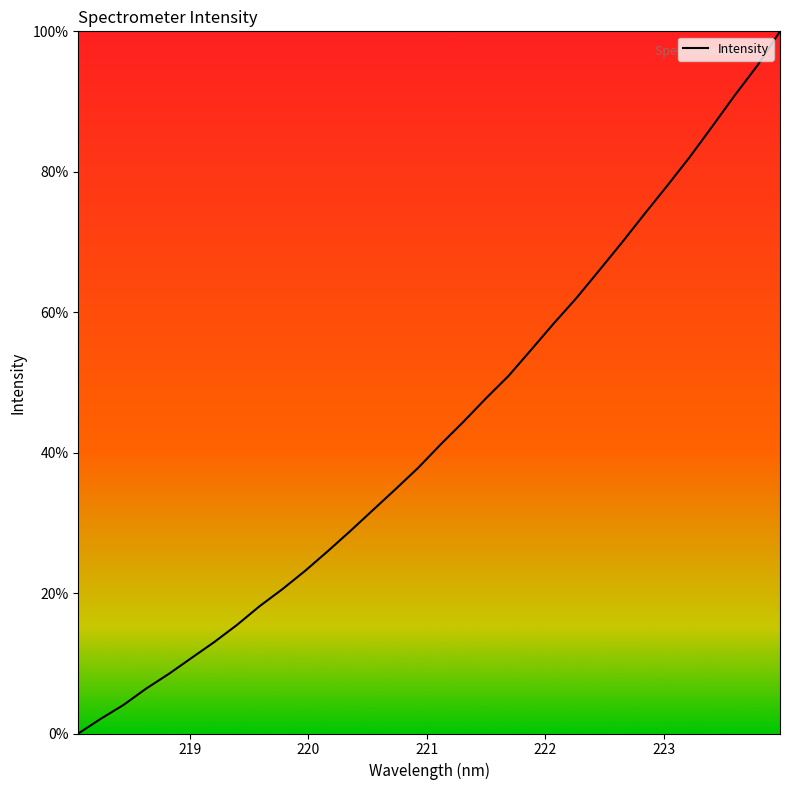

What is the difference between the maximum and minimum values?

100.0